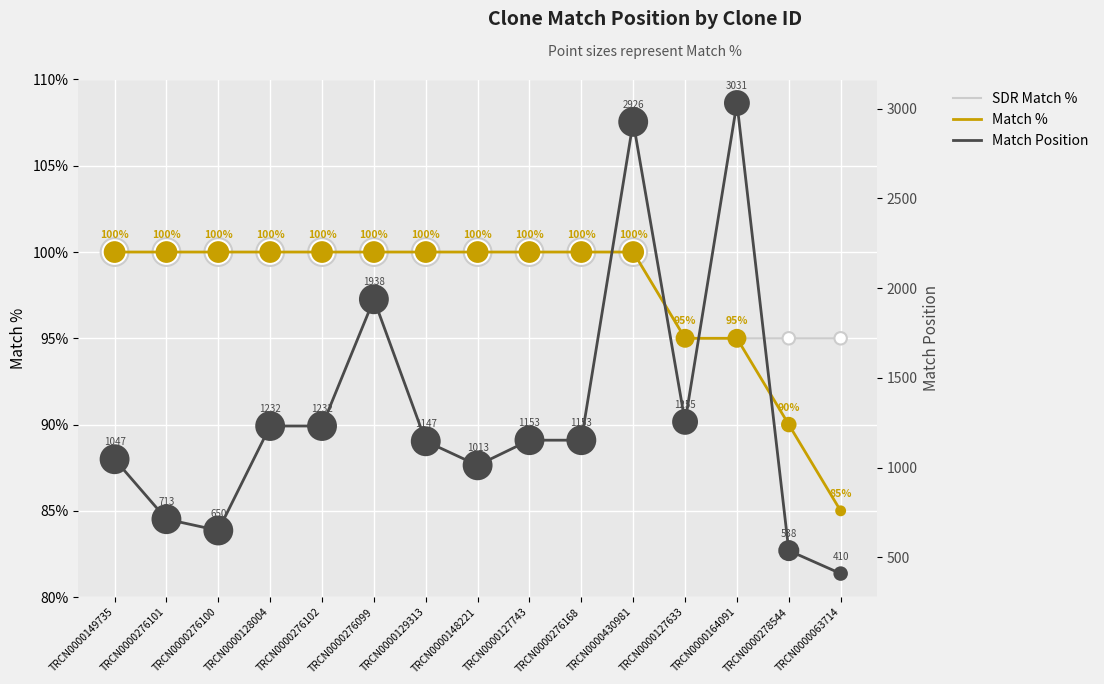

Which series reaches the maximum Y coordinate?

Match Position